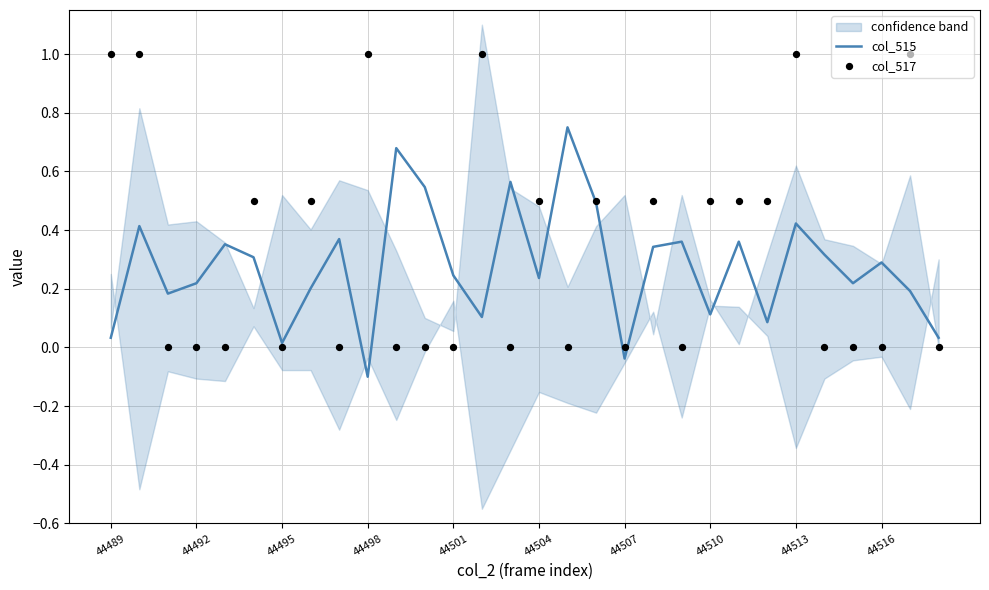

At how many categories does at least one series exceed 0?

29